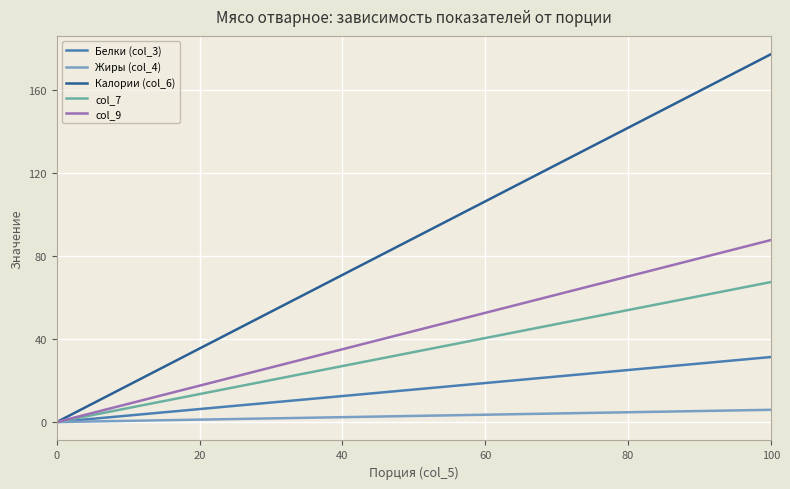

Which series has the largest total across all categories?

Калории (col_6)